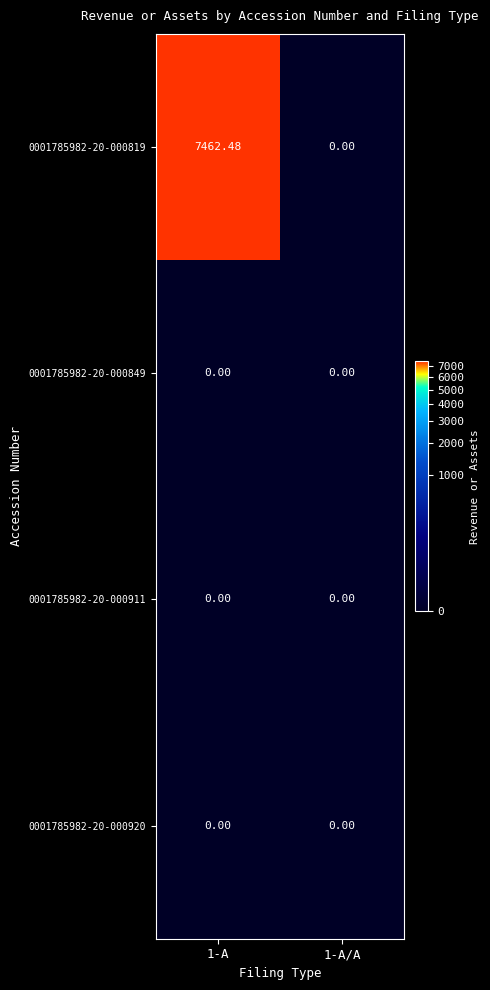

Which series has the widest spread of values?

0001785982-20-000819